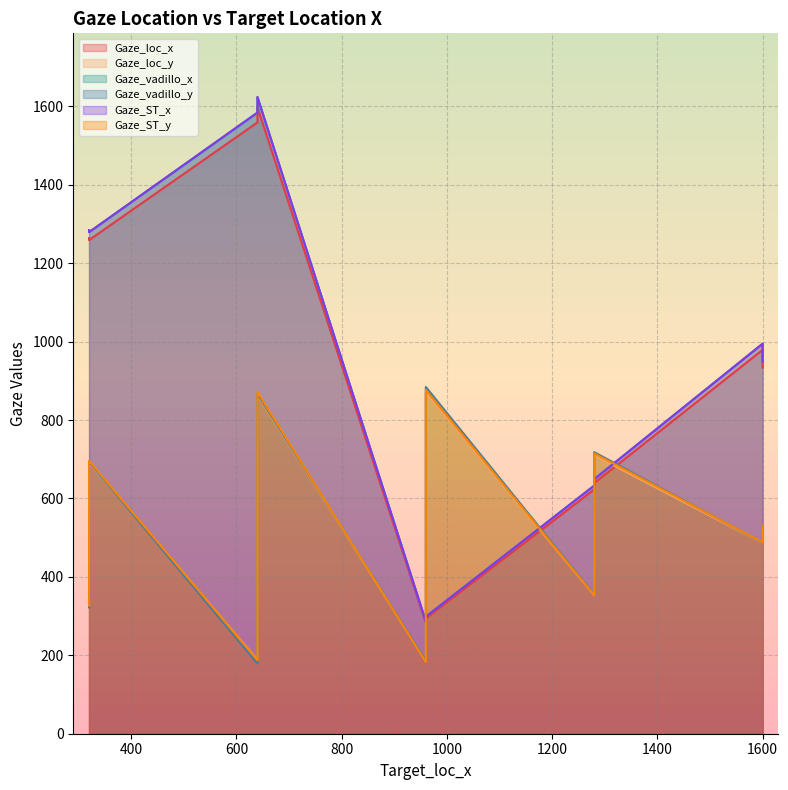

At 640, list the series in order from smallest to largest.

Gaze_vadillo_y, Gaze_ST_y, Gaze_loc_y, Gaze_loc_x, Gaze_vadillo_x, Gaze_ST_x